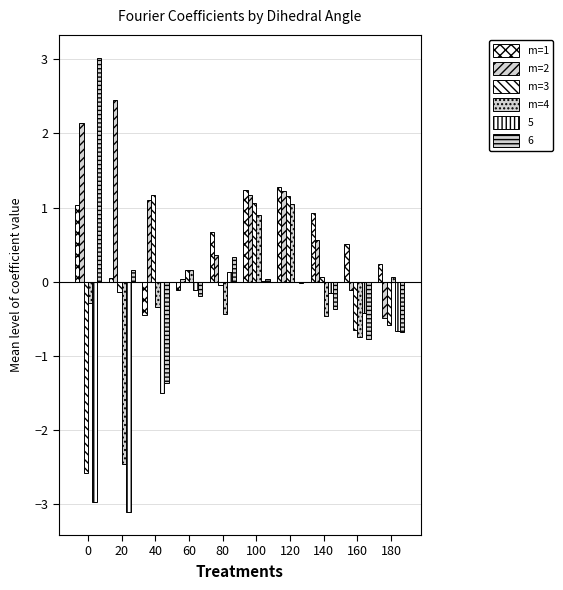

Is it true that m=1 equals 0.8 at 120?

False